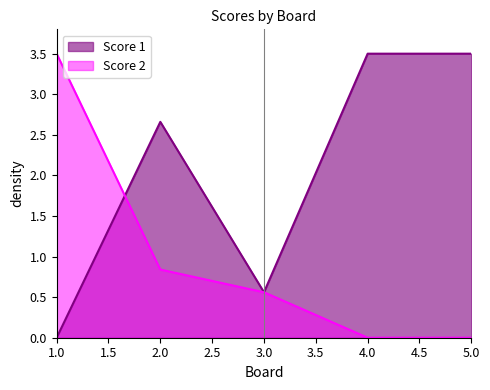

Does the chart have visible grid lines?

No